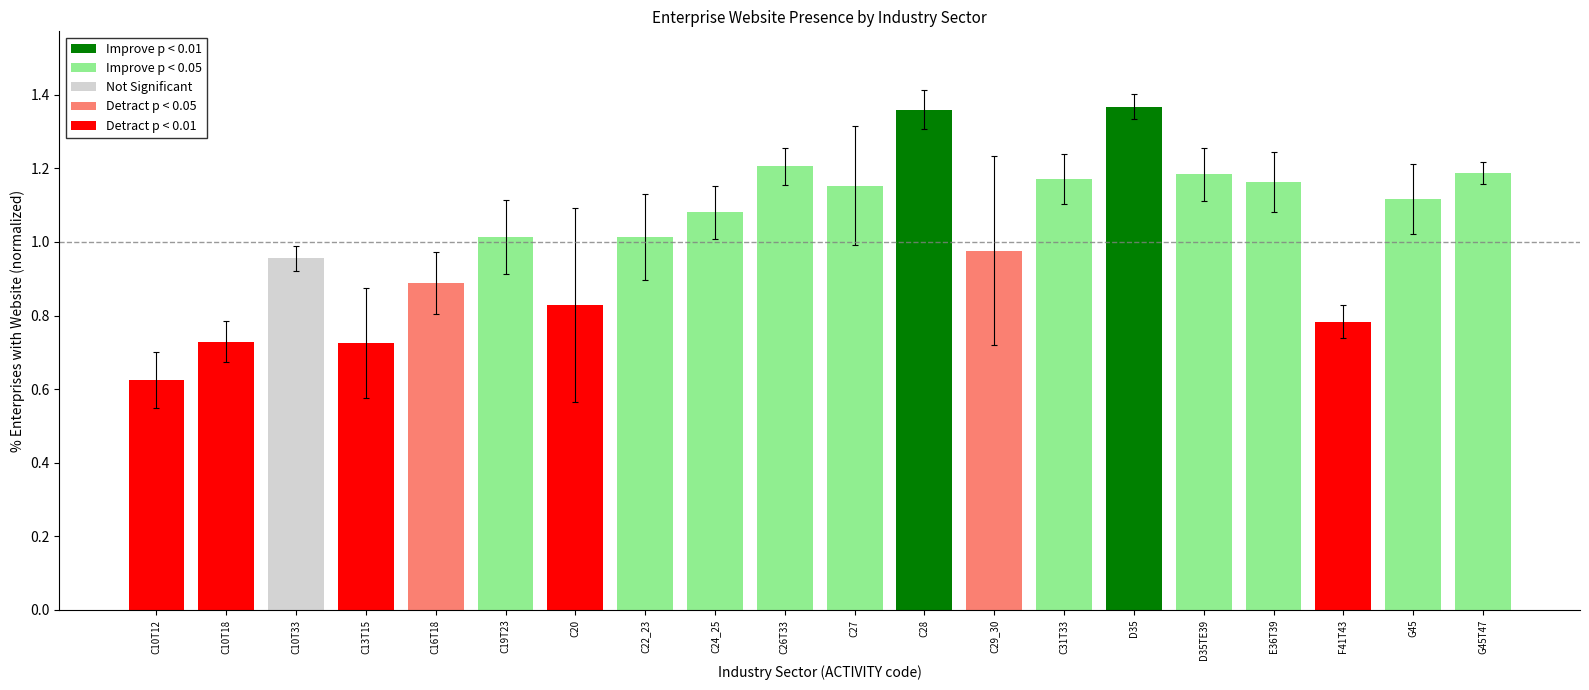

At which category does the chart reach its minimum across all series?

C10T12